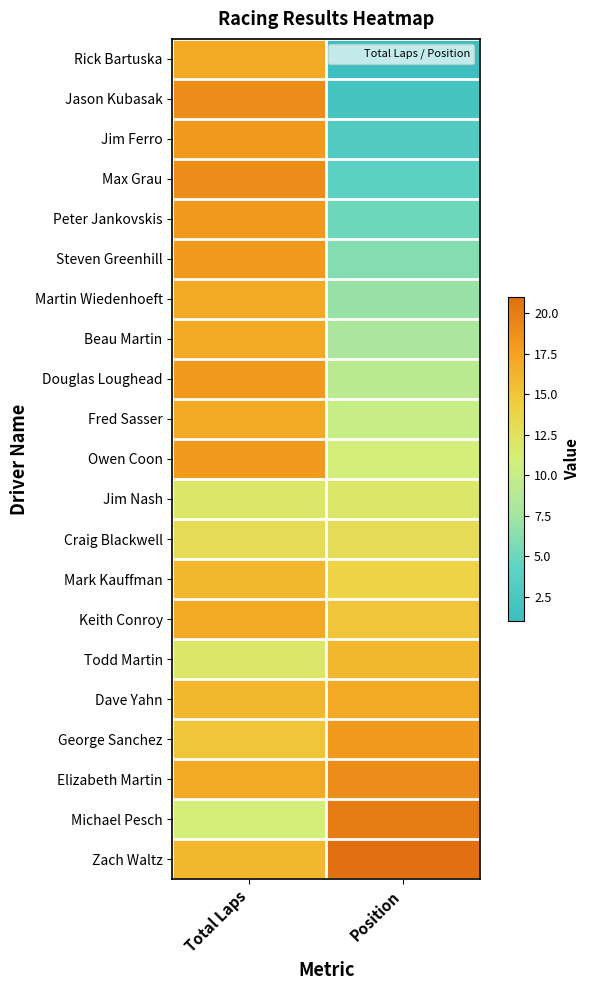

At how many categories does at least one series exceed 3?

2